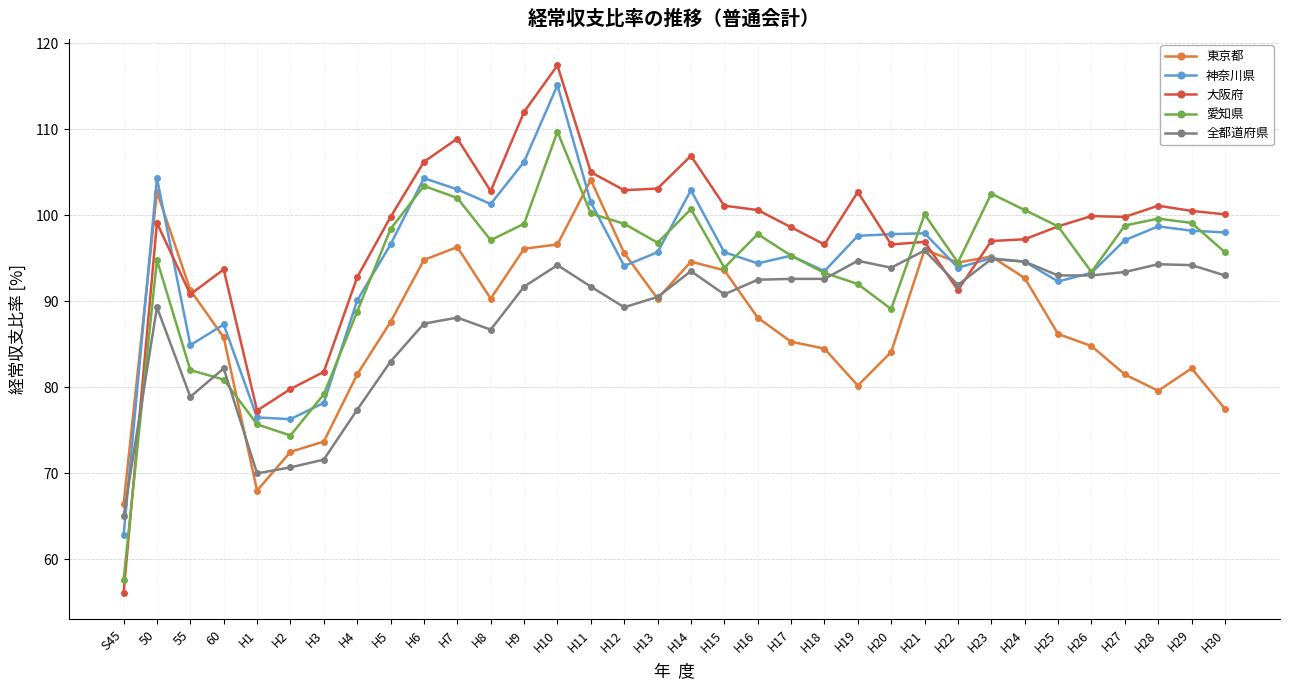

What is the difference between the highest and lowest values at H5?

16.8